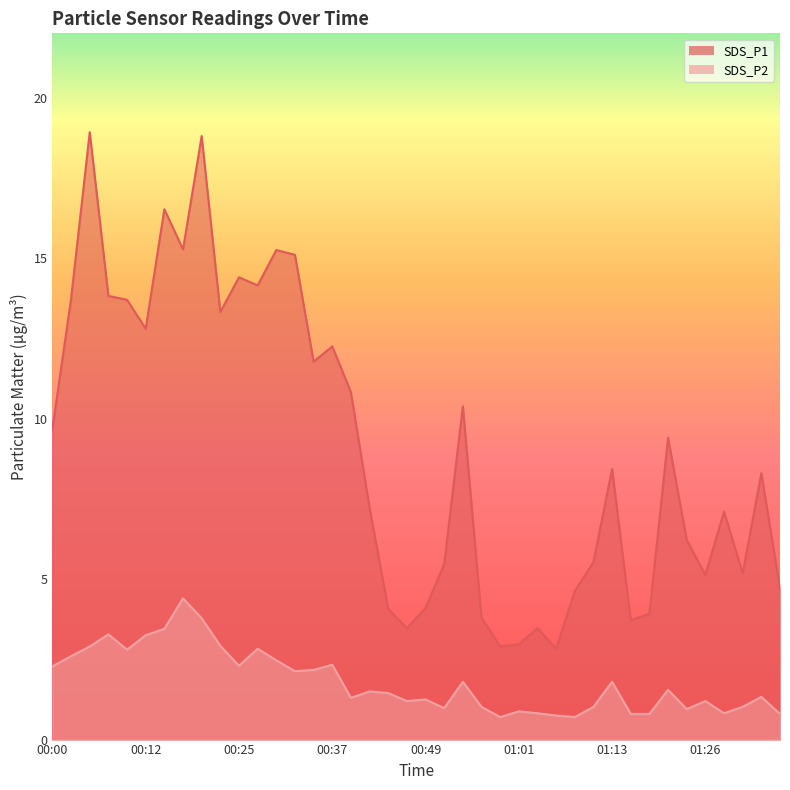

Reading right to left, list all the values displayed in this chart.

SDS_P1: 01:35=4.7	01:33=8.3	01:30=5.2	01:28=7.1	01:26=5.1	01:23=6.2	01:21=9.4	01:18=3.9	01:16=3.7	01:13=8.4	01:11=5.5	01:08=4.6	01:06=2.8	01:03=3.5	01:01=3.0	00:59=2.9	00:56=3.8	00:54=10.4	00:51=5.5	00:49=4.1	00:46=3.5	00:44=4.1	00:42=7.2	00:39=10.8	00:37=12.2	00:34=11.8	00:32=15.1	00:29=15.2	00:27=14.2	00:25=14.4	00:22=13.3	00:20=18.8	00:17=15.3	00:15=16.5	00:12=12.8	00:10=13.7	00:08=13.8	00:05=18.9	00:03=13.7	00:00=9.7
SDS_P2: 01:35=0.8	01:33=1.3	01:30=1.0	01:28=0.8	01:26=1.2	01:23=0.9	01:21=1.6	01:18=0.8	01:16=0.8	01:13=1.8	01:11=1.0	01:08=0.7	01:06=0.8	01:03=0.8	01:01=0.9	00:59=0.7	00:56=1.0	00:54=1.8	00:51=1.0	00:49=1.2	00:46=1.2	00:44=1.4	00:42=1.5	00:39=1.3	00:37=2.3	00:34=2.2	00:32=2.1	00:29=2.5	00:27=2.8	00:25=2.3	00:22=2.9	00:20=3.8	00:17=4.4	00:15=3.5	00:12=3.2	00:10=2.8	00:08=3.3	00:05=2.9	00:03=2.6	00:00=2.3